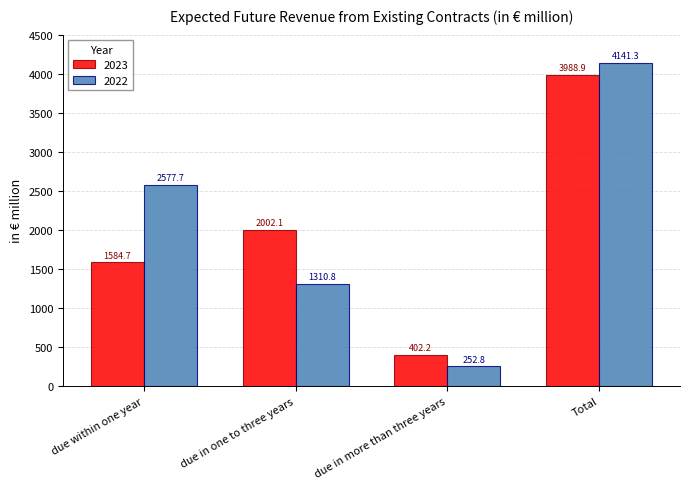

Which category has the lowest value in the 2023 series?

due in more than three years